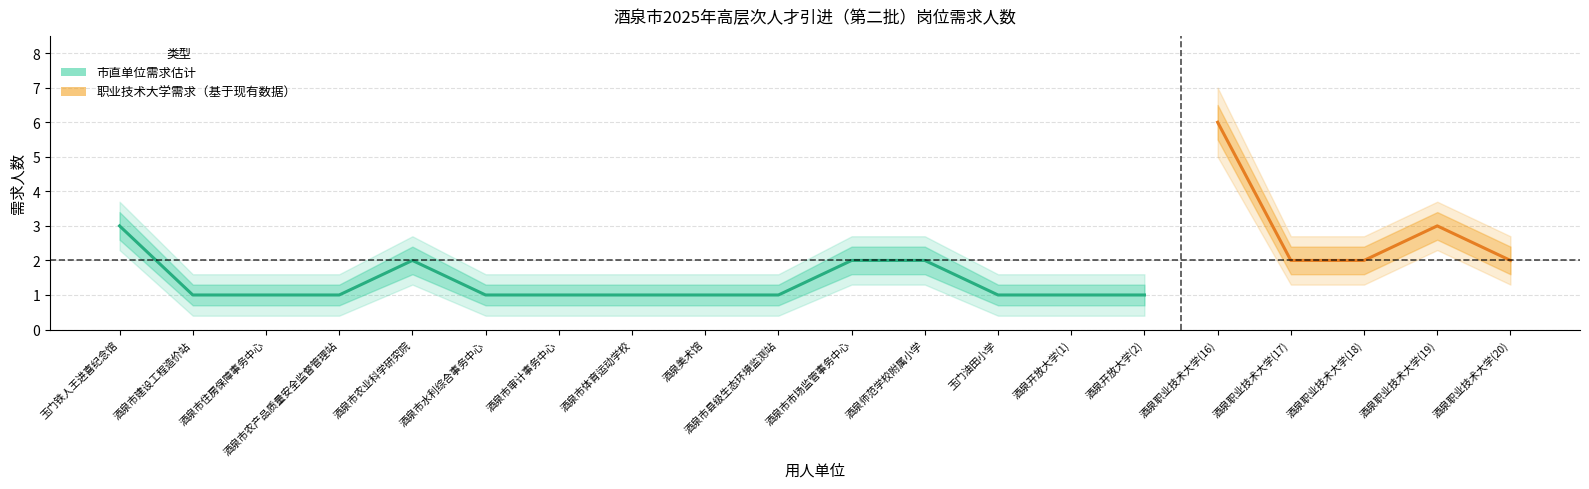

True or false: 需求人数(下宽) has a value of 0.8 at 19.

False